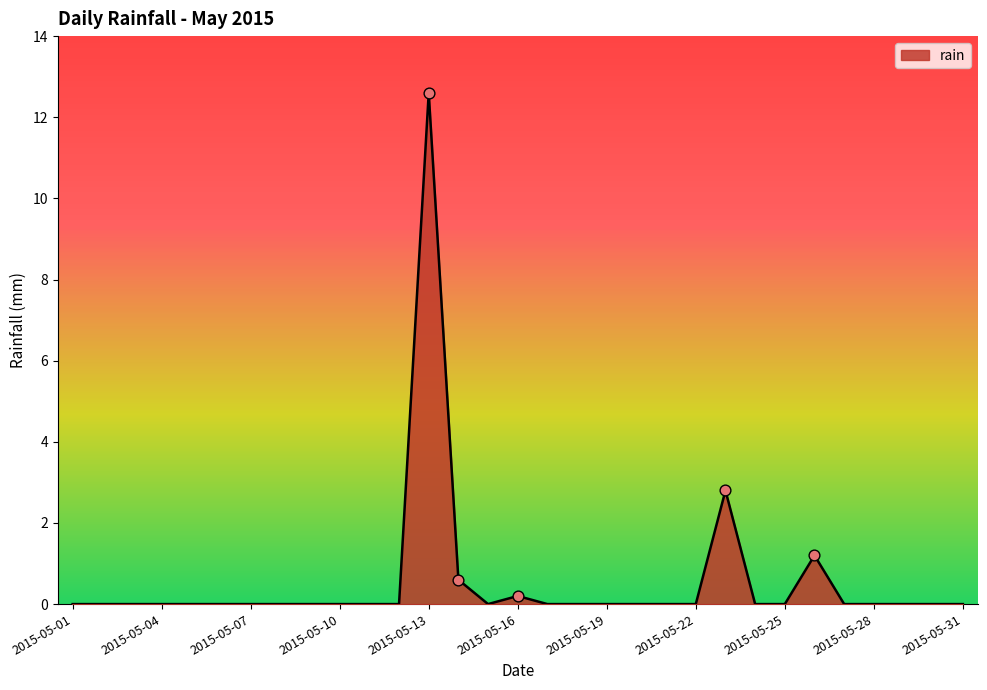

What is the greatest value displayed?

12.6